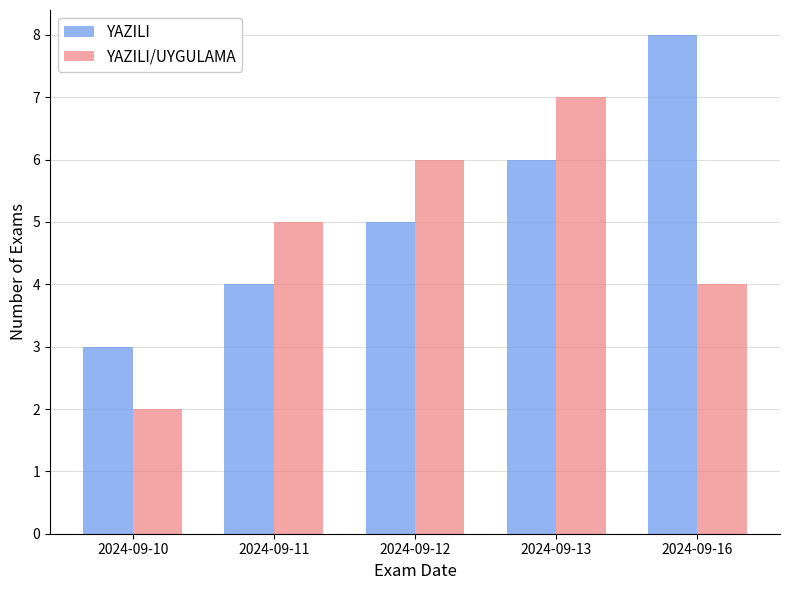

Read the YAZILI/UYGULAMA value at 2024-09-10.

2